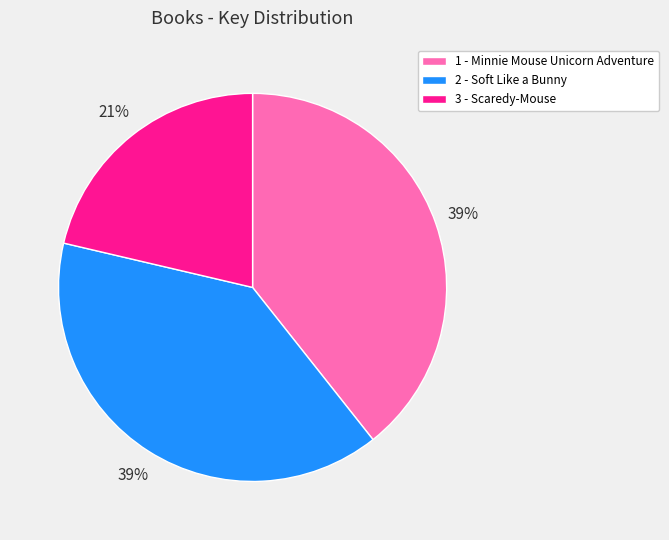

Do 3 - Scaredy-Mouse and 1 - Minnie Mouse Unicorn Adventure together represent more than half of the pie?

Yes